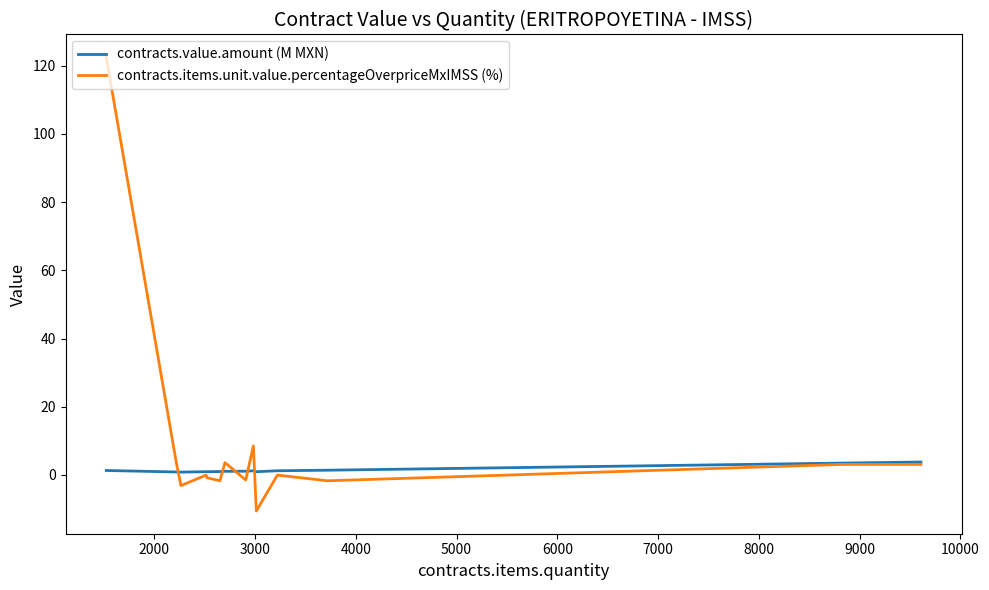

Which series has the largest total across all categories?

contracts.items.unit.value.percentageOverpriceMxIMSS (%)